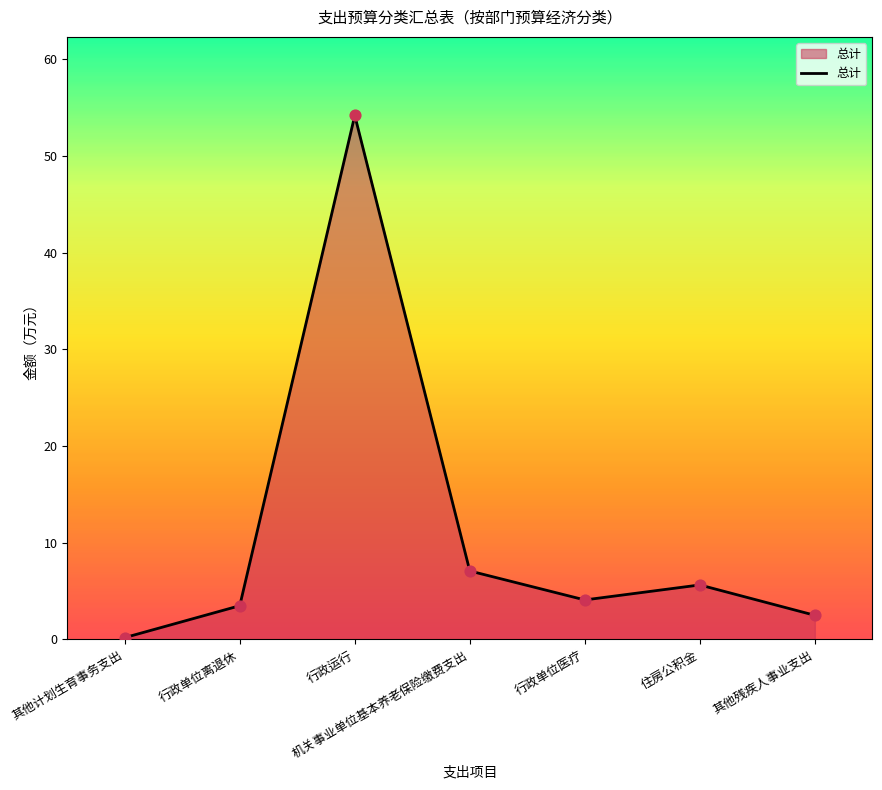

What is the change in value from 行政运行 to 其他残疾人事业支出?

-51.7